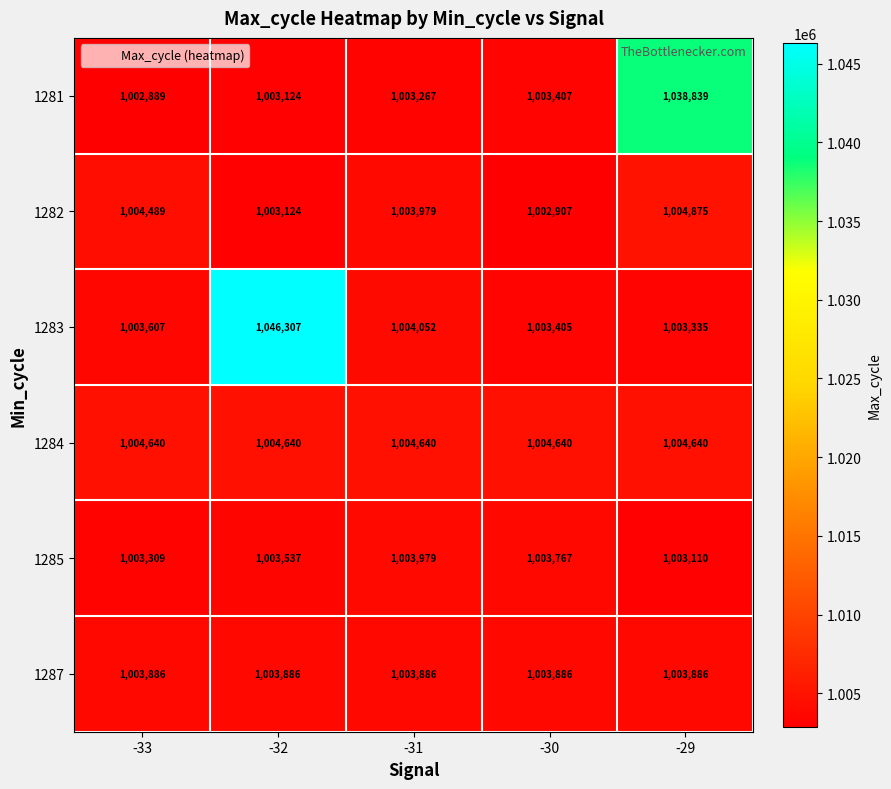

The 1285 series shows 419138 at -32. True or false?

False